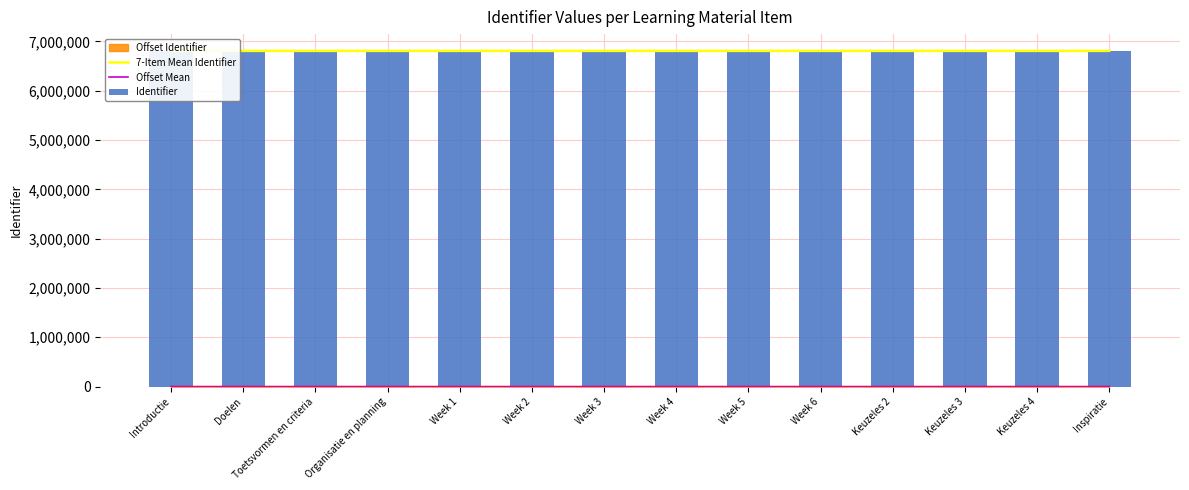

Is the value of Offset Mean at Week 1 greater than the value of 7-Item Mean Identifier at Organisatie en planning?

No